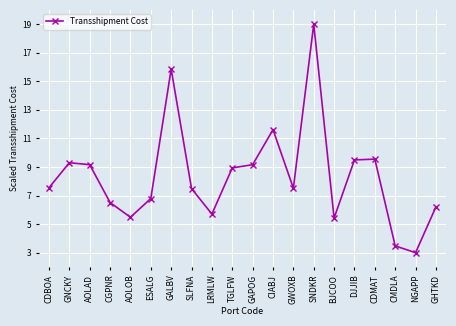

How many data points does each series have?

20